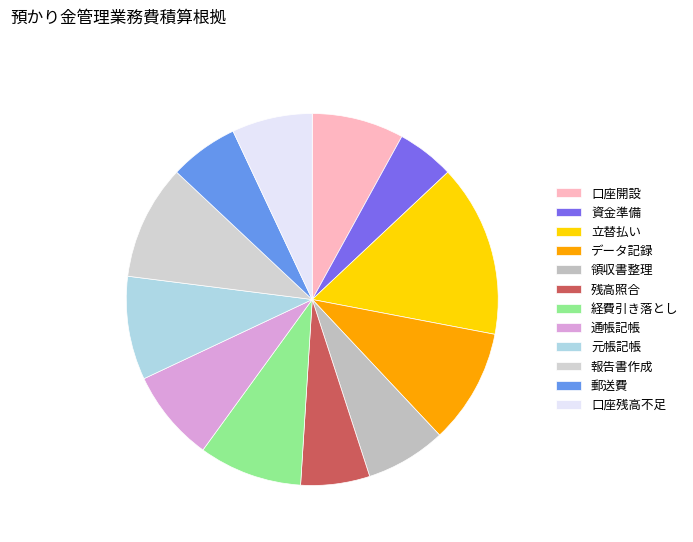

True or false: 領収書整理 accounts for 7% of the total.

True